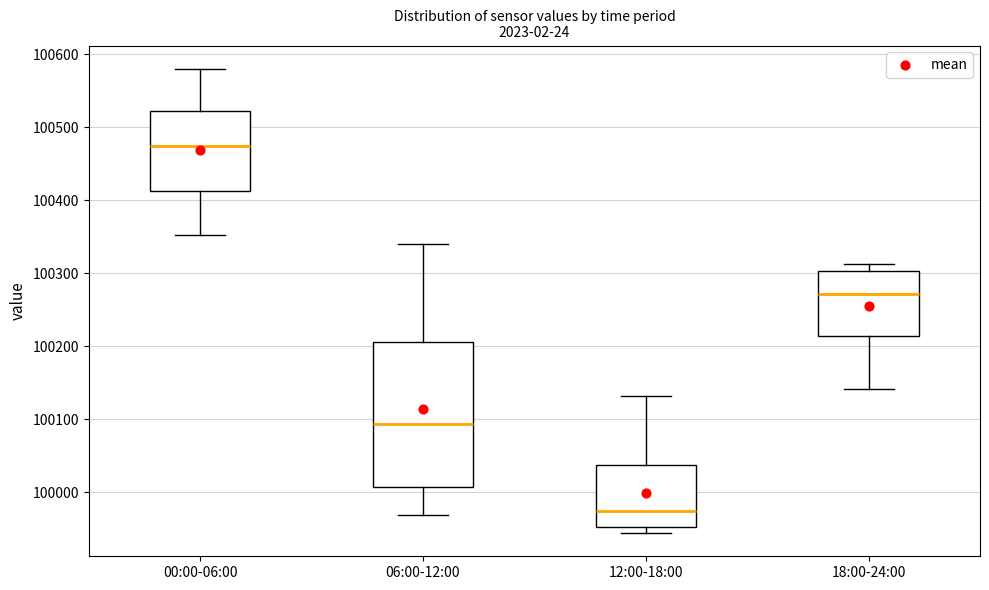

Reading left to right, read every box against the y-axis: the position of its median line, the range the box covers, and the ends of its whiskers. The values are not printed on the chart, so give them approximately, as read against the axis.

00:00-06:00: median 100470, box 100410 to 100520, whiskers 100350 to 100580
06:00-12:00: median 100090, box 100010 to 100210, whiskers 99970 to 100340
12:00-18:00: median 99970, box 99950 to 100040, whiskers 99940 to 100130
18:00-24:00: median 100270, box 100210 to 100300, whiskers 100140 to 100310